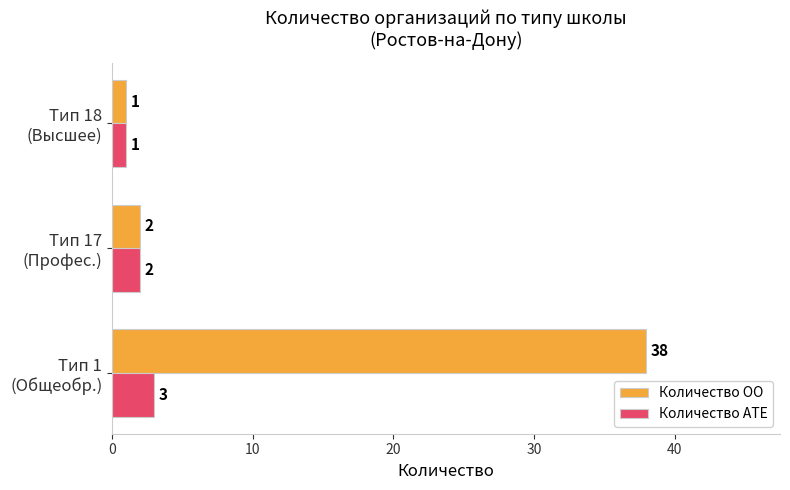

What is the sum of all Количество АТЕ values?

6